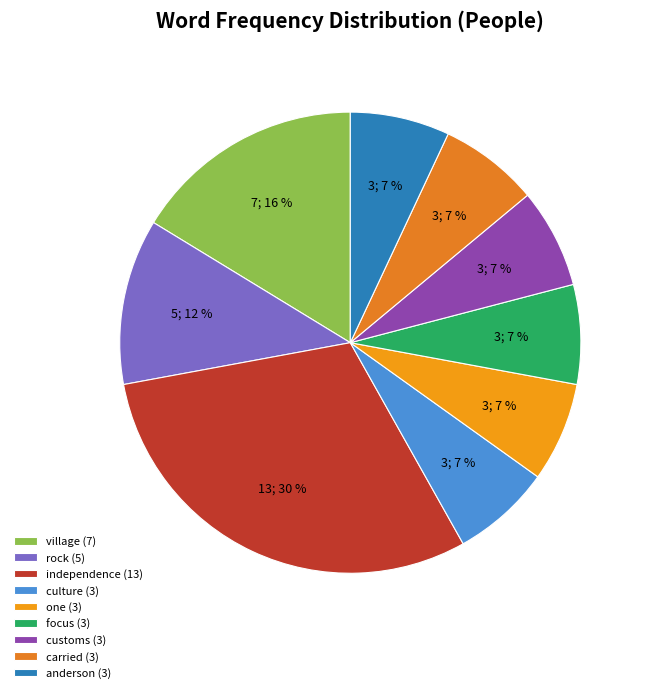

What percentage is NOT represented by anderson?

93.0%